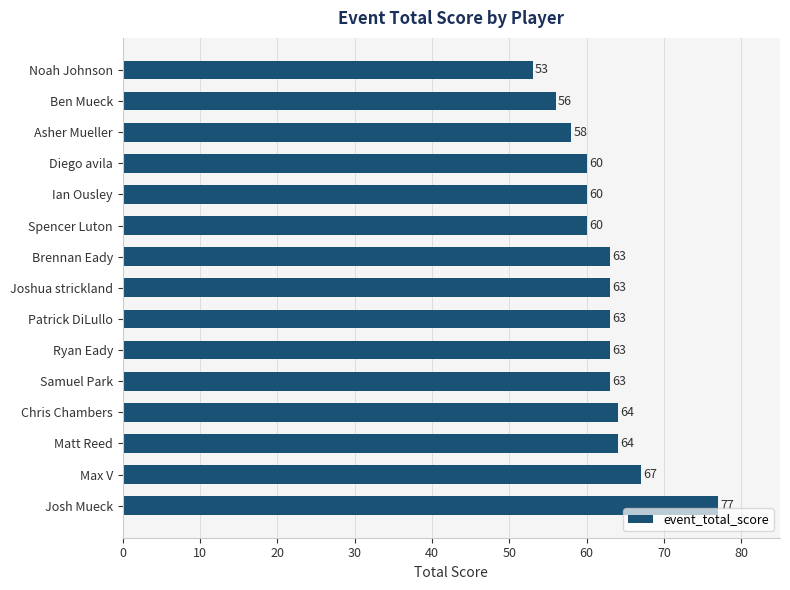

Which category has the lowest value across all series?

Noah Johnson